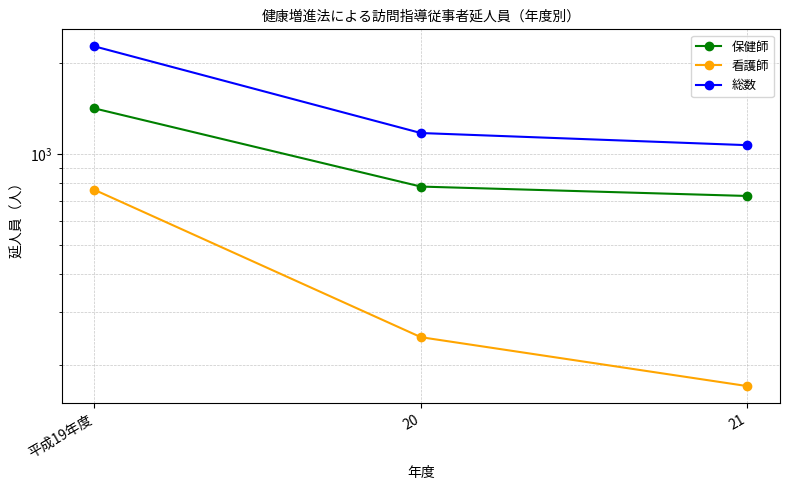

What is the sum of the 看護師 values at 20 and 平成19年度?

1008